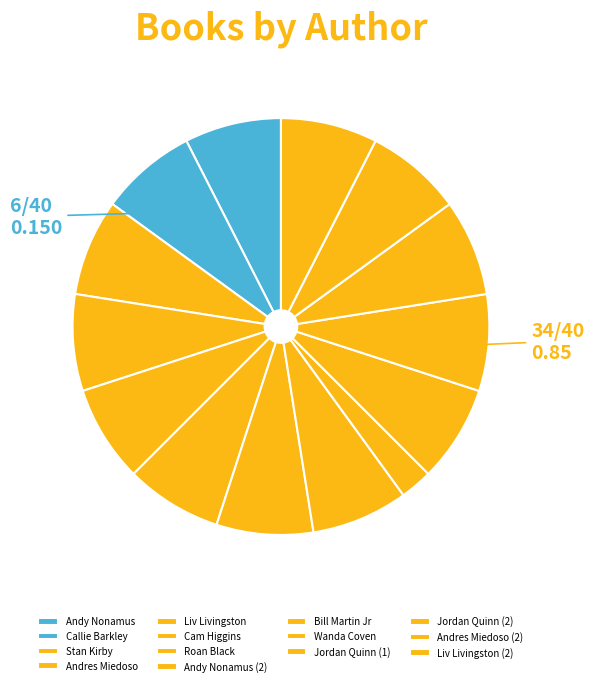

Is there a majority slice in this chart?

No